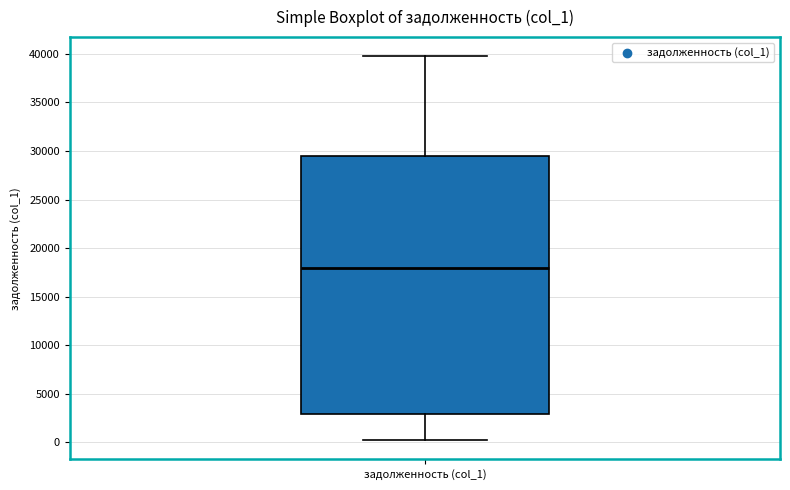

Read this box plot against the y-axis: the position of the median line, the range covered by the box, and the ends of both whiskers. The values are not printed on the chart, so give them approximately, as read against the axis.

median 18000, box 3000 to 29500, whiskers 0 to 40000